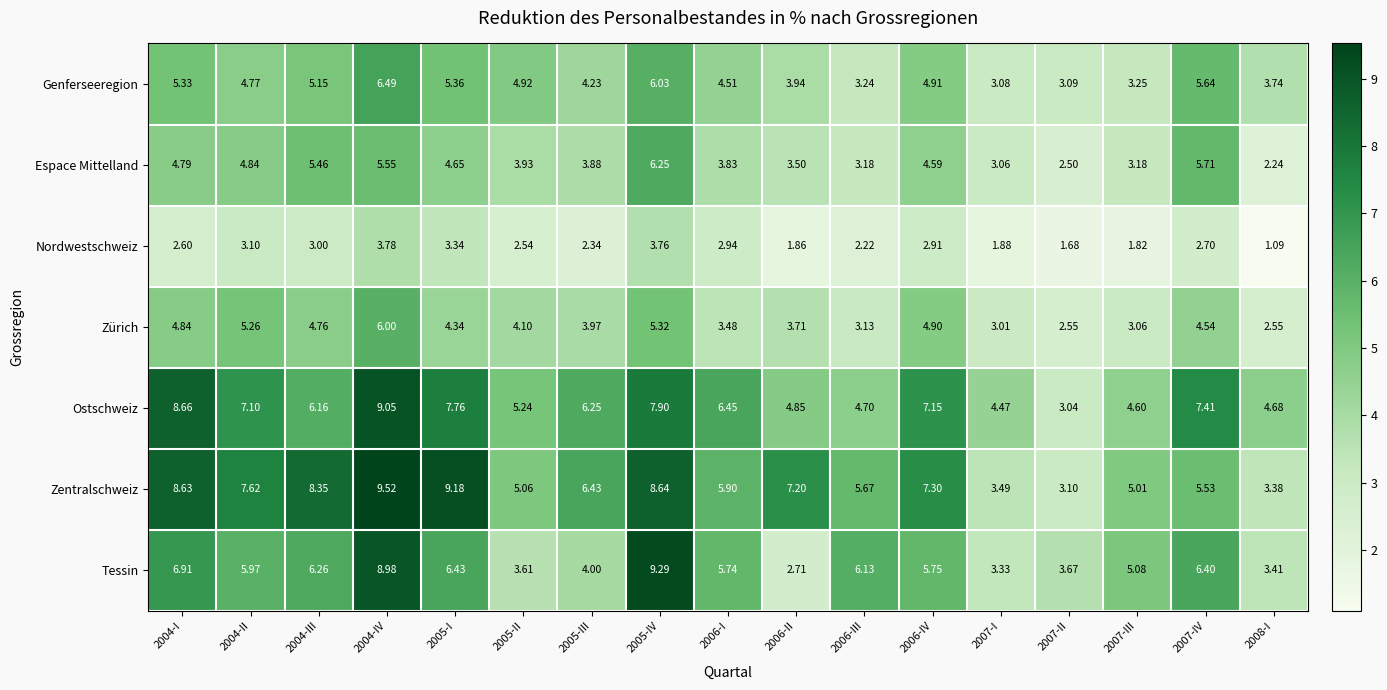

What is the greatest value displayed?

9.5